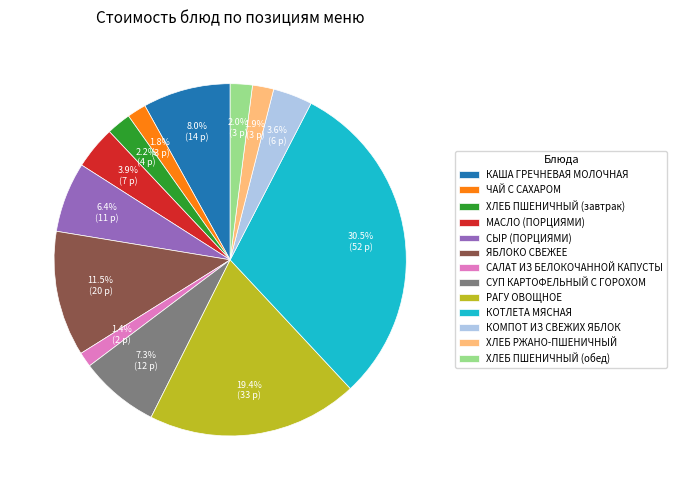

Between КОТЛЕТА МЯСНАЯ and ЧАЙ С САХАРОМ, which is larger?

КОТЛЕТА МЯСНАЯ